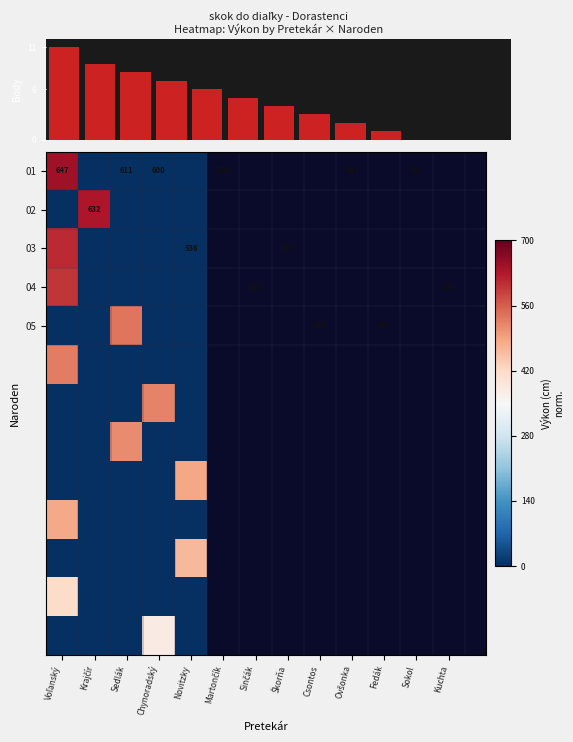

True or false: 04 has a value of 0.5 at Chynoradský.

False